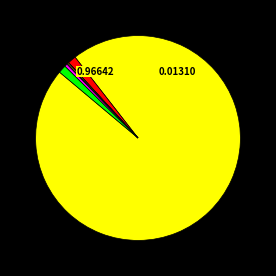

Is there any slice that represents more than half of the pie?

Yes